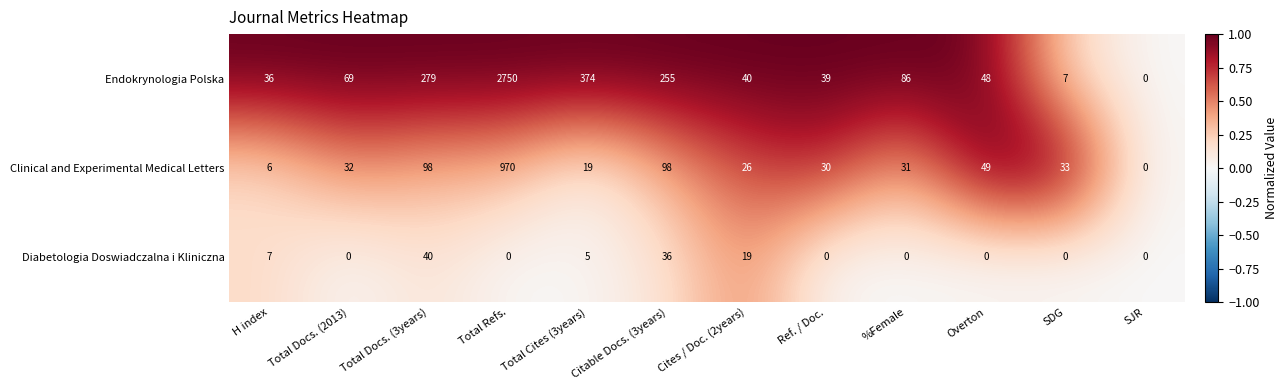

Rank the series by their average value, from lowest to highest.

Diabetologia Doswiadczalna i Kliniczna, Clinical and Experimental Medical Letters, Endokrynologia Polska